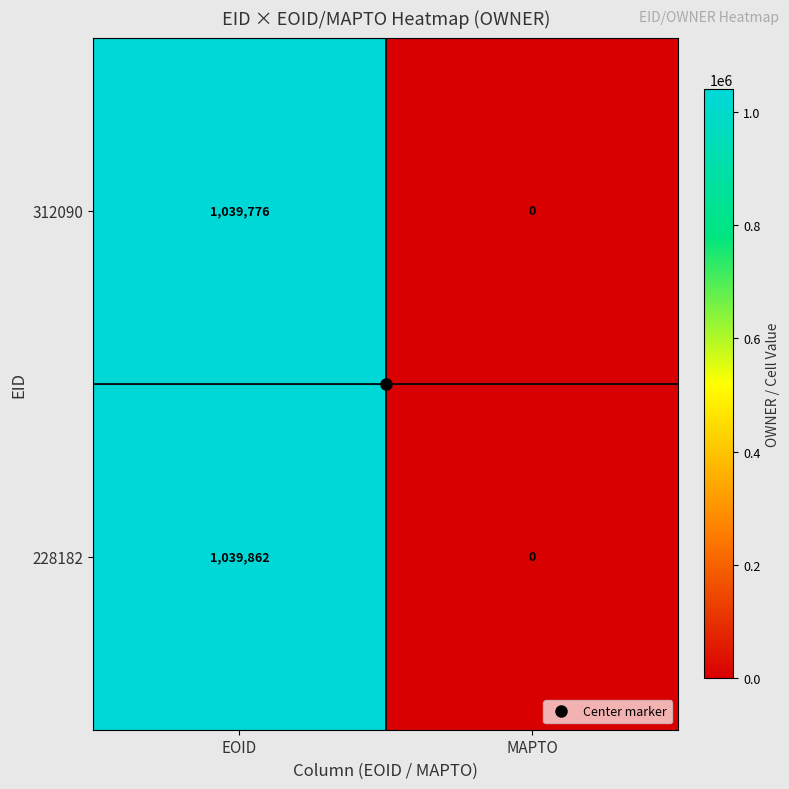

Is it true that 312090 equals 0 at MAPTO?

True